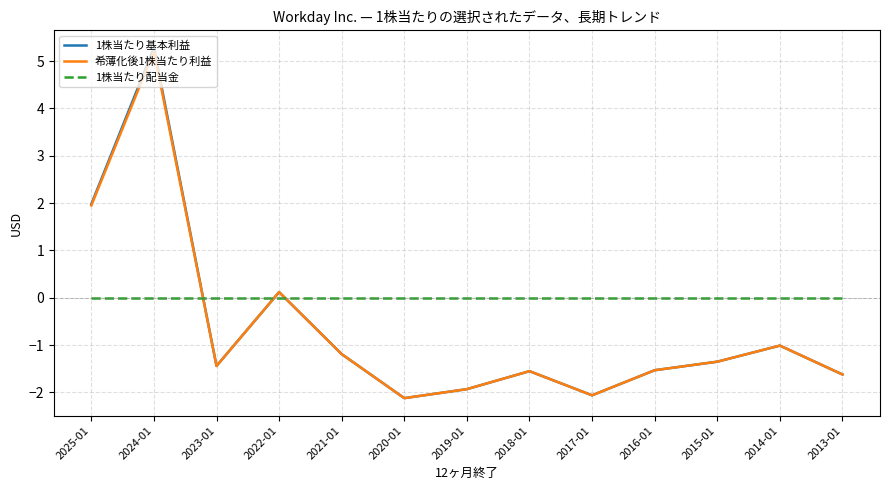

What is the maximum value shown in the chart?

5.3